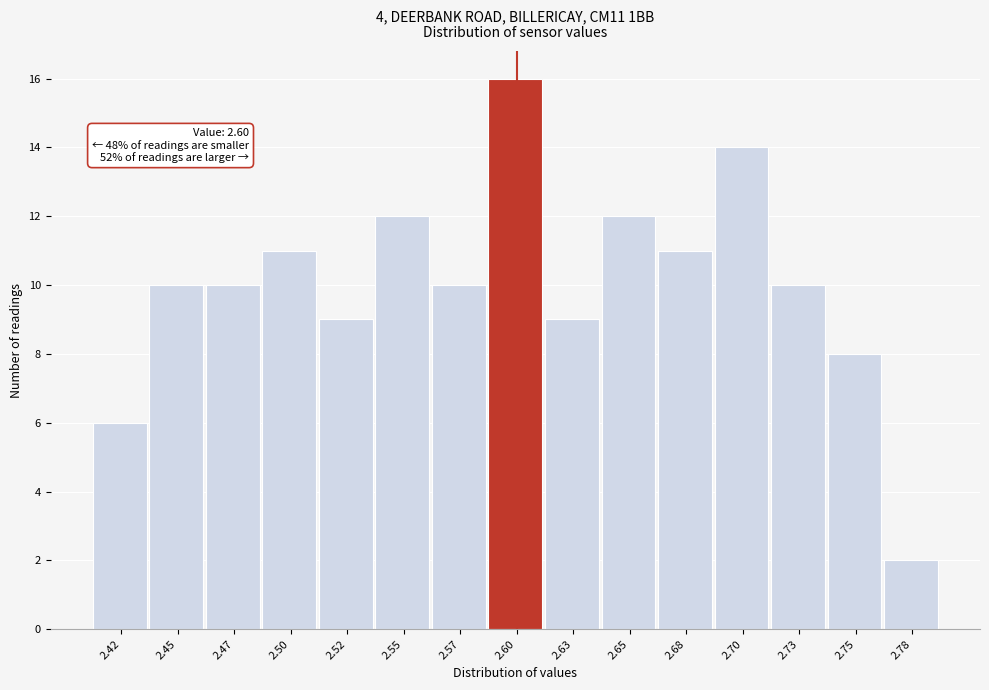

Reading right to left, list all the values displayed in this chart.

2	8	10	14	11	12	9	16	10	12	9	11	10	10	6